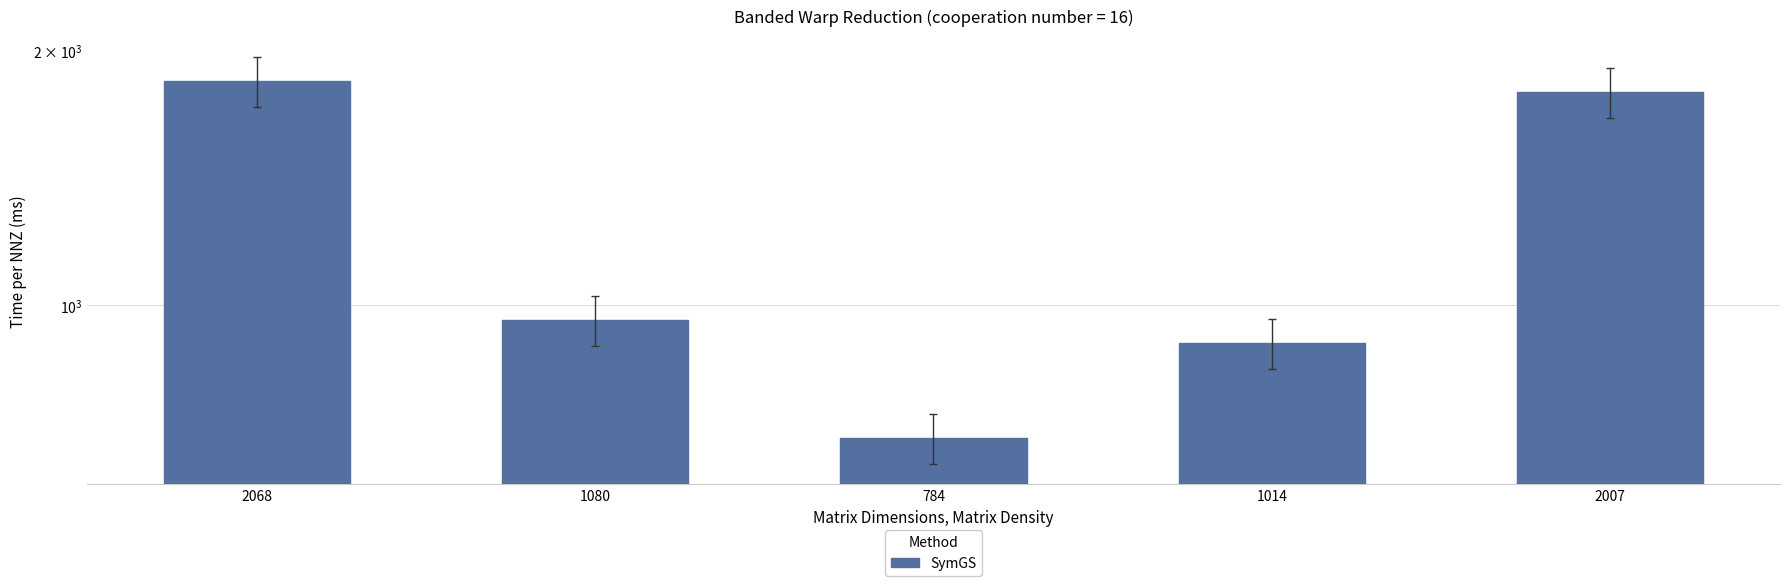

What is the difference between the values at 2007 and 2068?

54